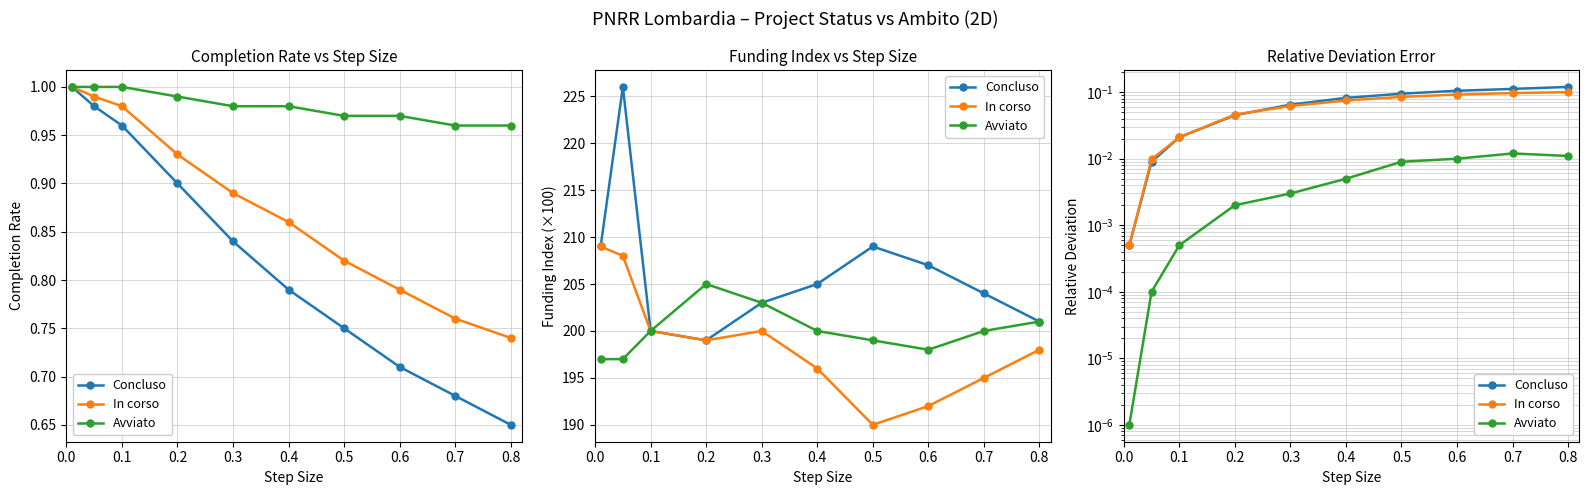

What are all the series names shown in the legend?

Concluso, In corso, Avviato